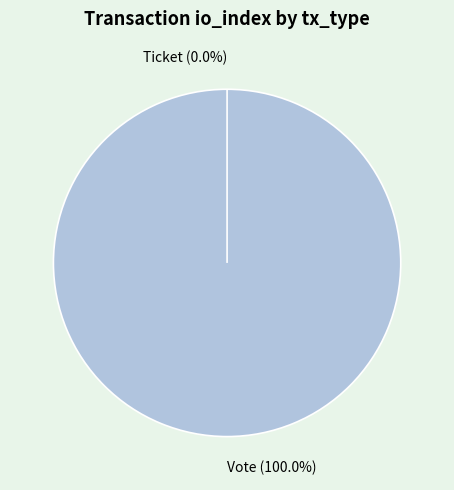

To the nearest percent, what is the difference between the Vote and Ticket slice percentages?

100%